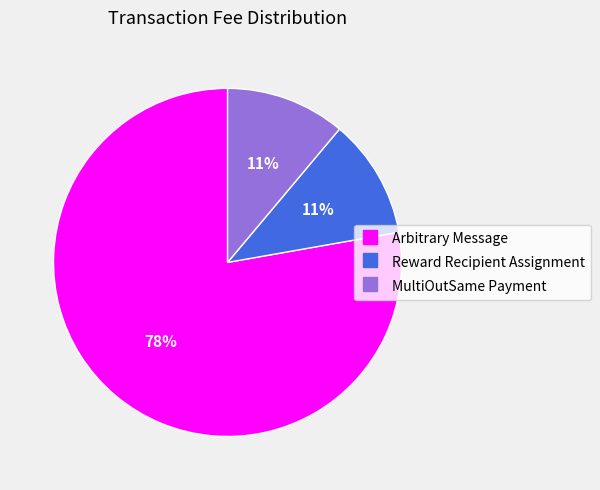

Do Reward Recipient Assignment and MultiOutSame Payment together represent more than half of the pie?

No